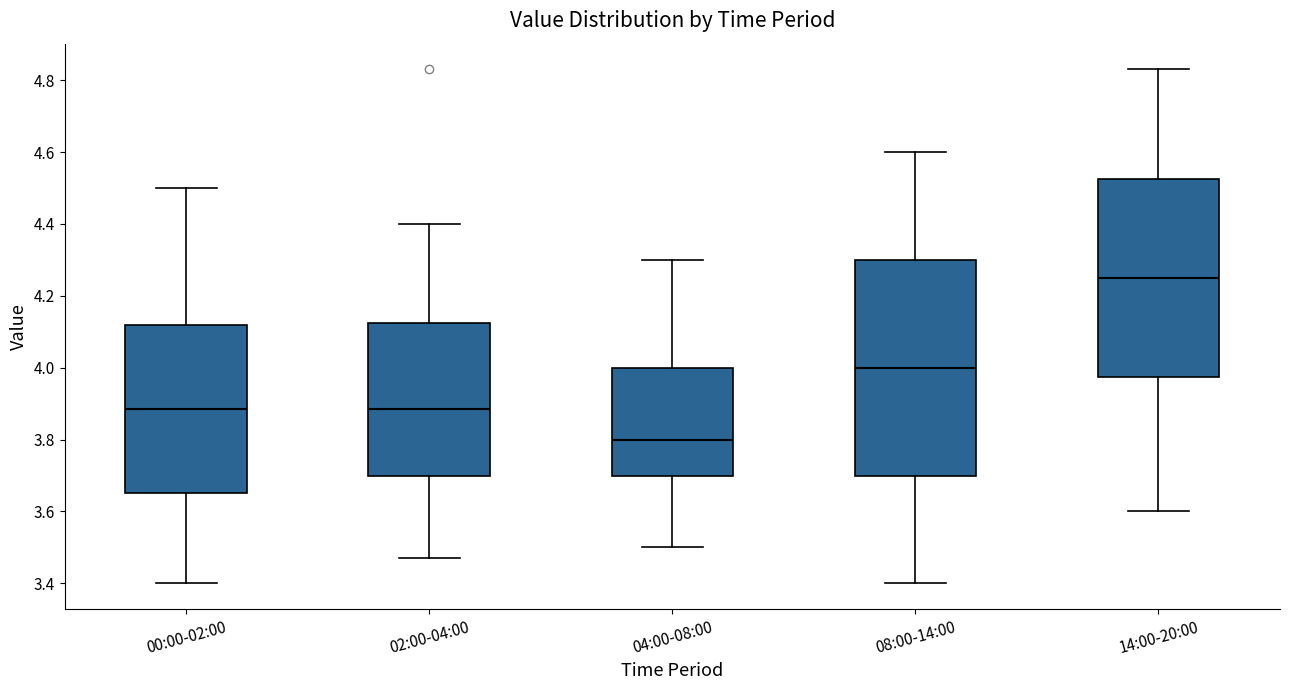

Comparing the boxes themselves (not the whiskers), which one is the tallest?

08:00-14:00